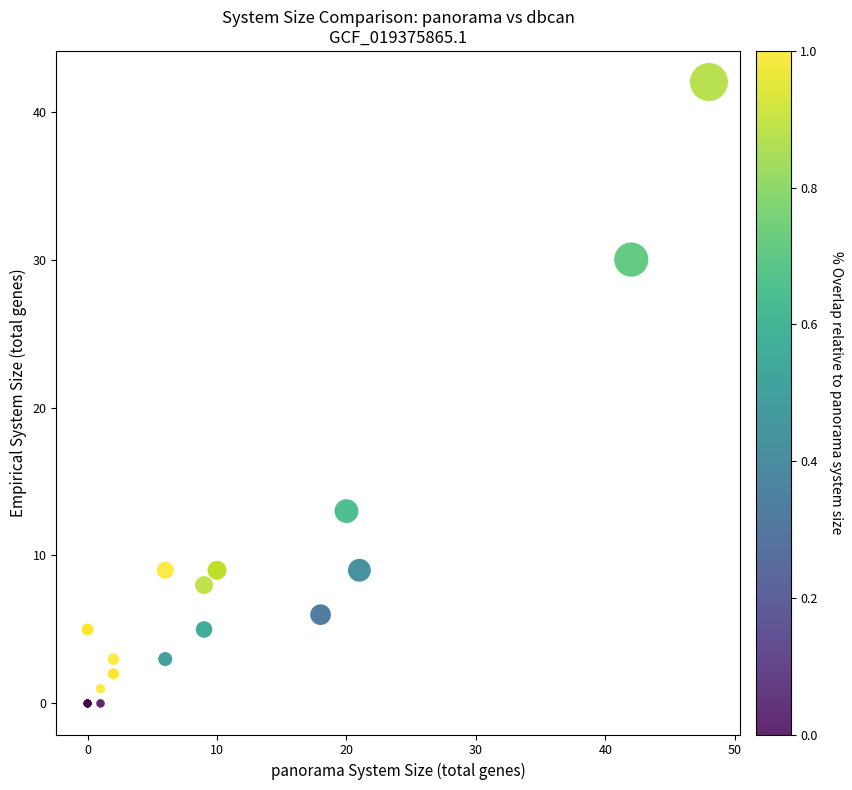

What Y value in the scatter plot is closest to 21?

13